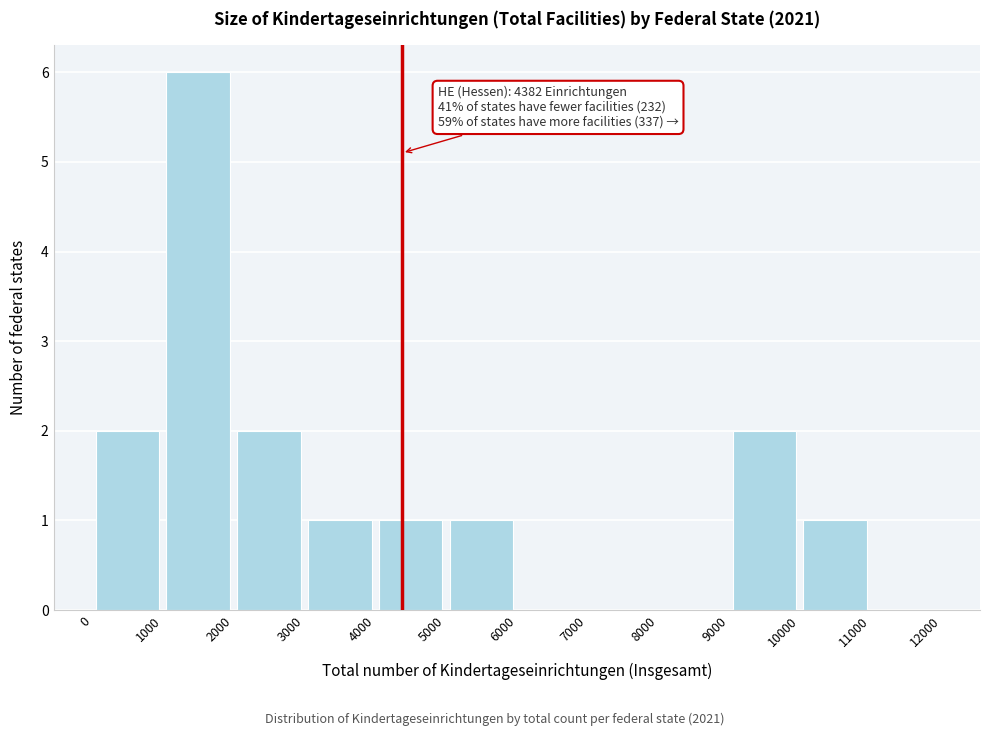

Over which range of the x-axis is the bar tallest?

1000 to 2000